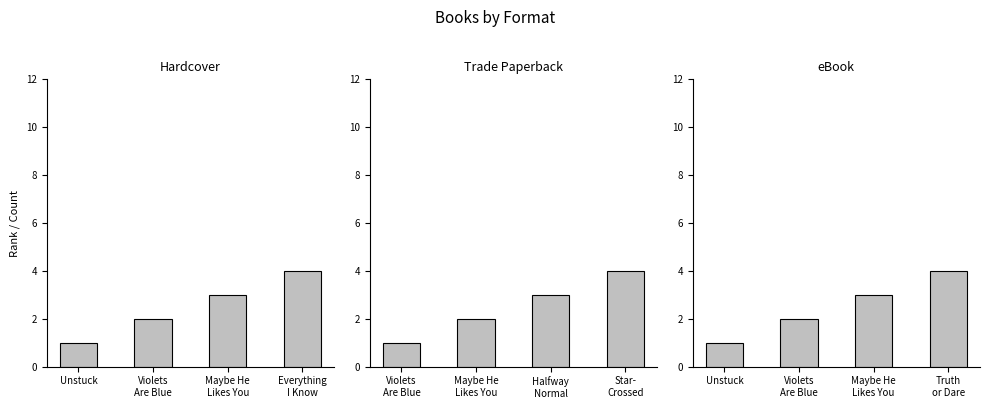

How many groups of bars are there?

4